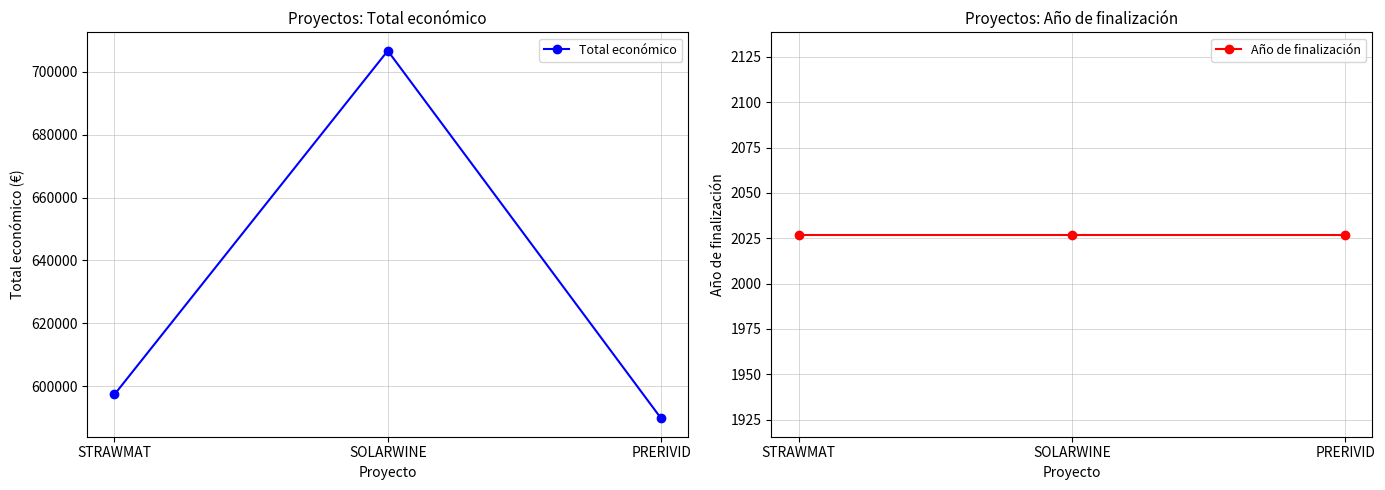

What is the value of the Año de finalización point at the 2nd from the left?

2027